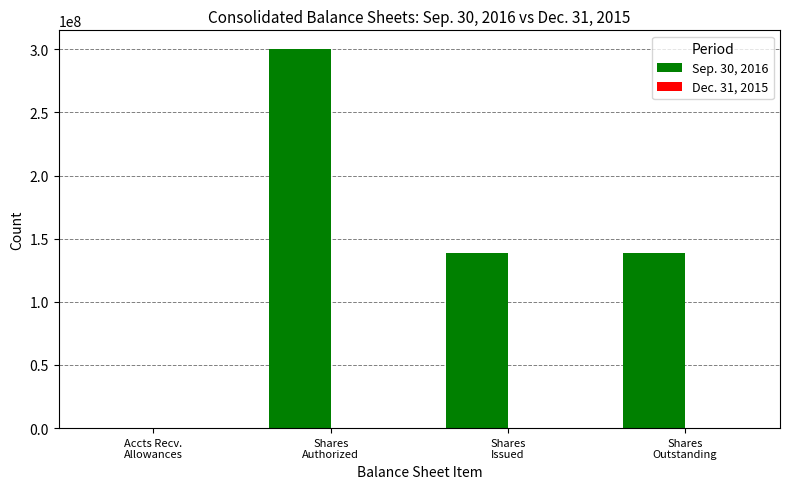

Which series has the largest total across all categories?

Sep. 30, 2016